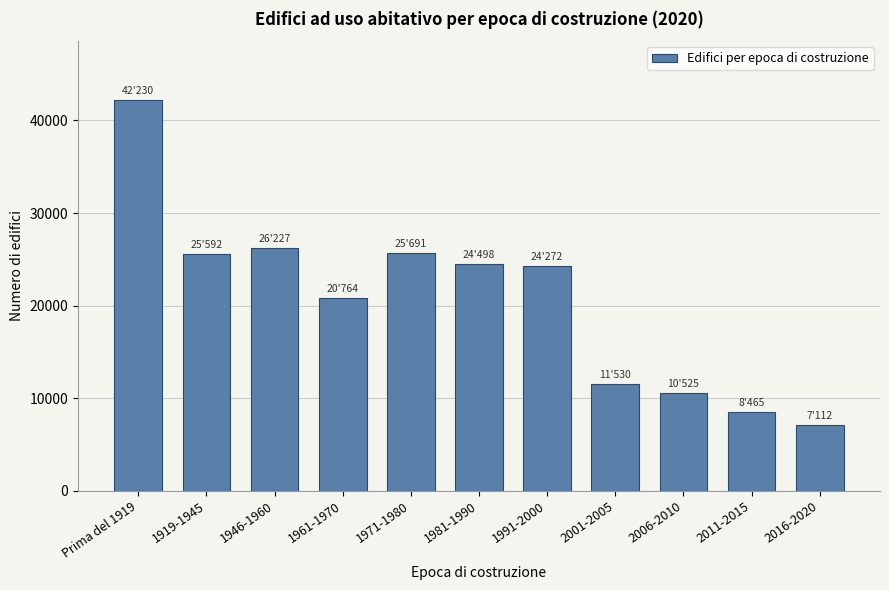

What is the minimum value shown in the chart?

7112